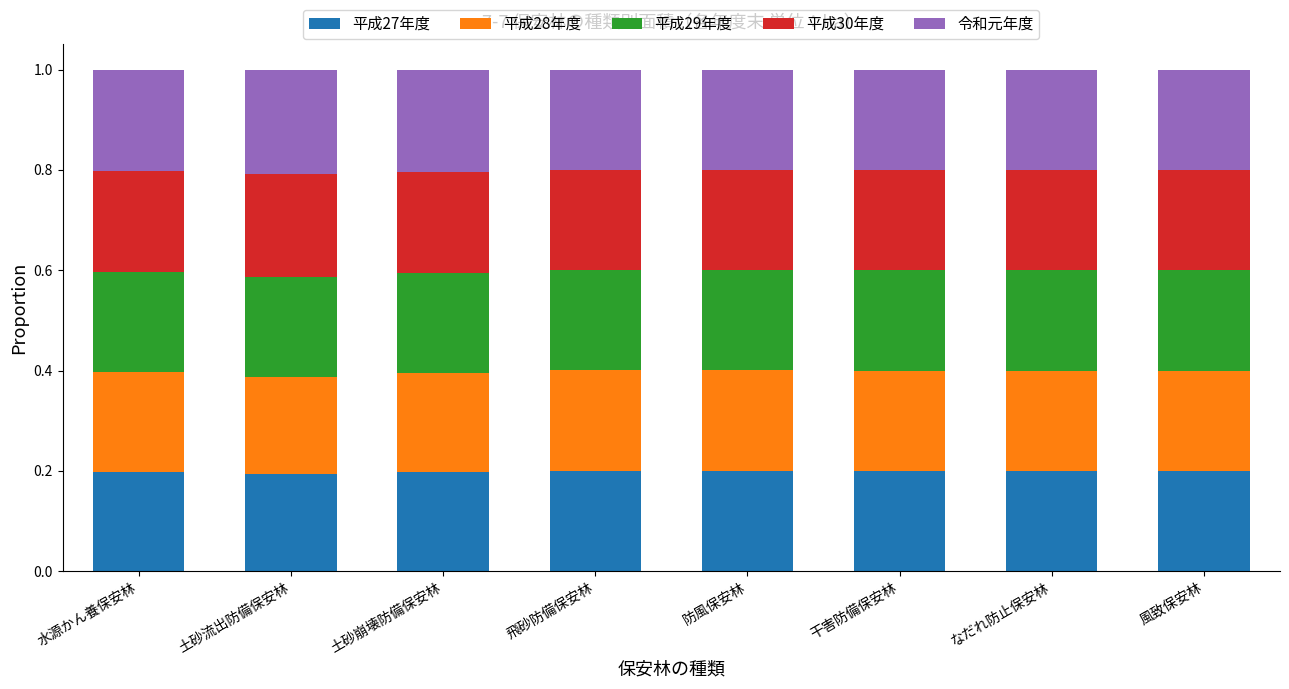

The 平成27年度 series shows 0.2 at 防風保安林. True or false?

True